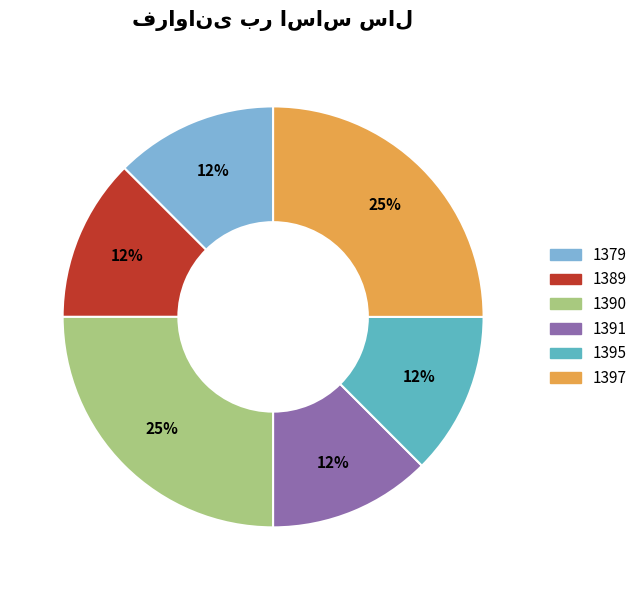

Between 1391 and 1397, which is larger?

1397